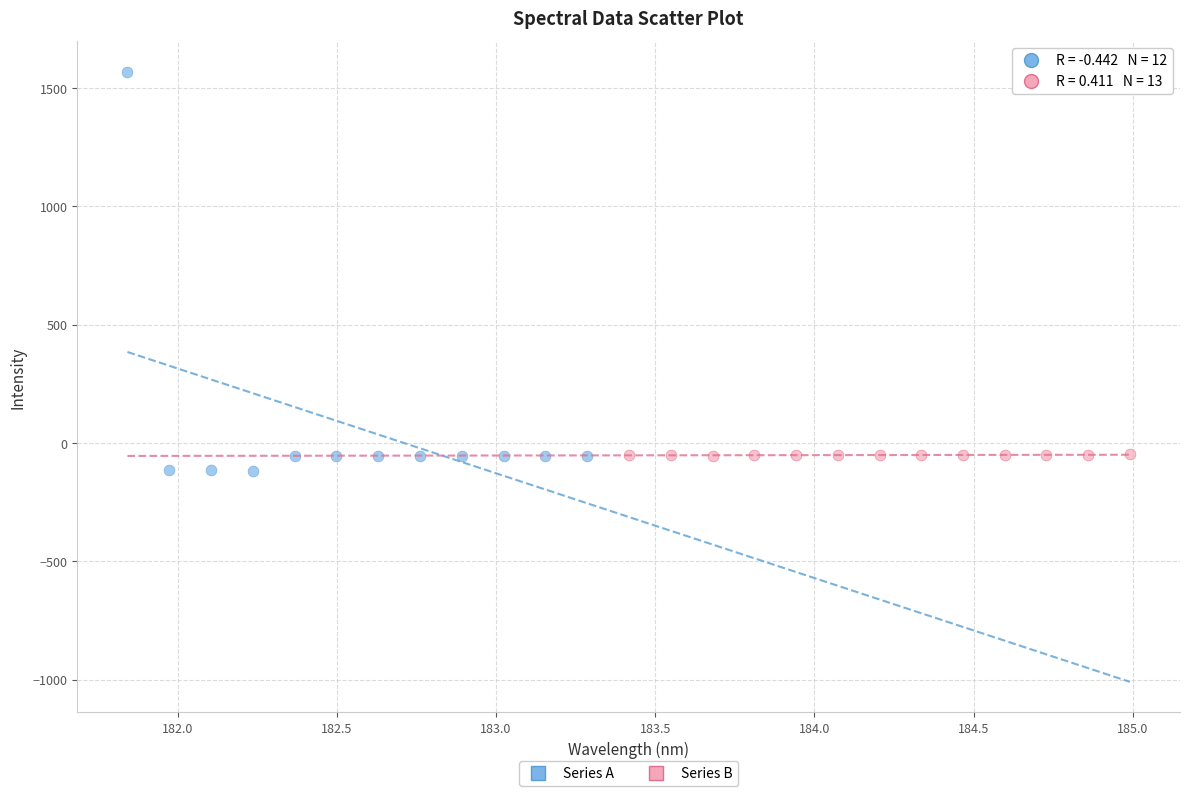

Which series has the largest Y range (max minus min)?

Series A